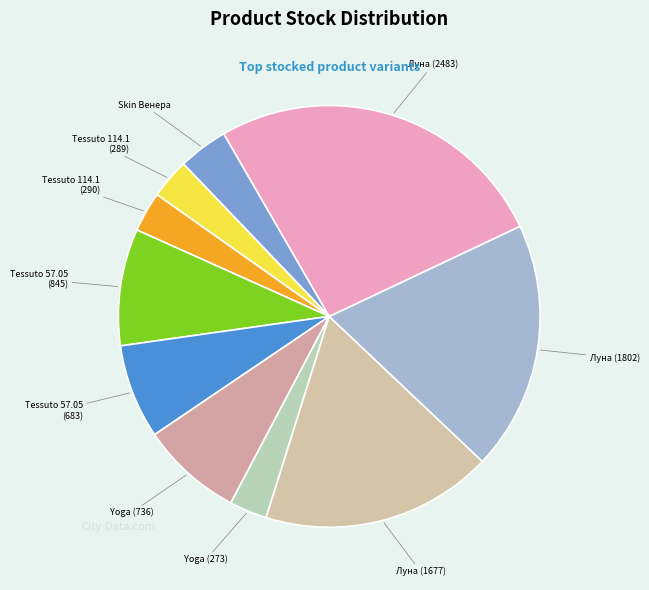

Is there any slice that represents more than half of the pie?

No